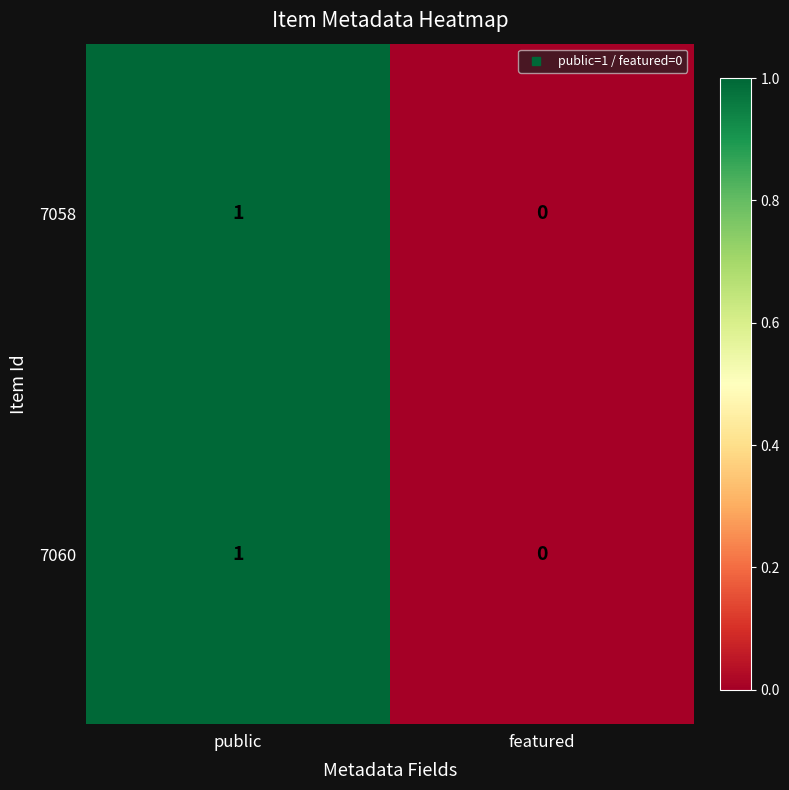

The value of 7060 at public is 1. True or false?

True